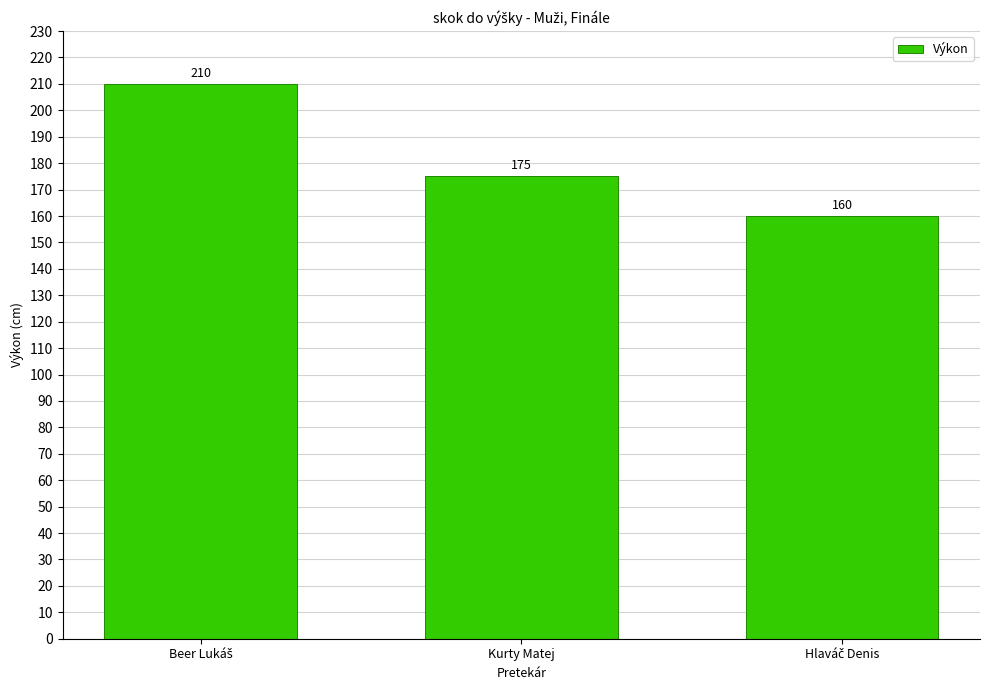

What position from the right is Kurty Matej?

2